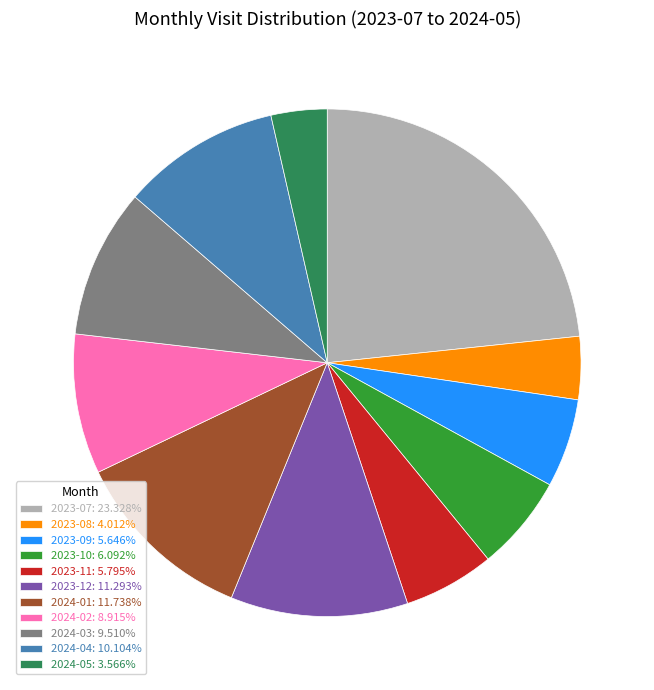

Which slice is the largest?

2023-07